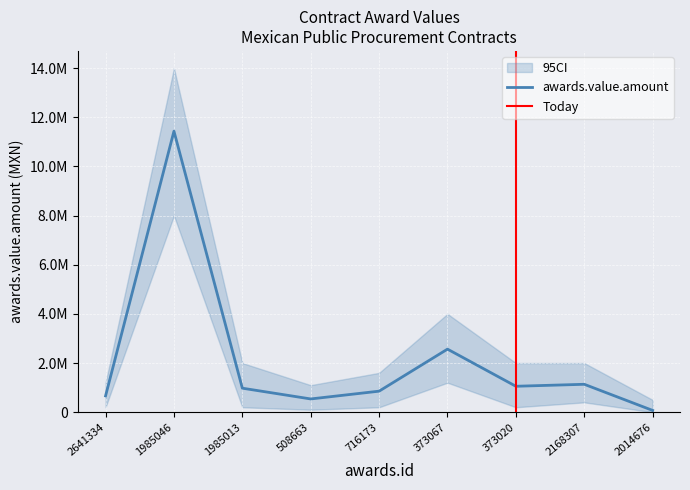

How many values are below 976388?

4